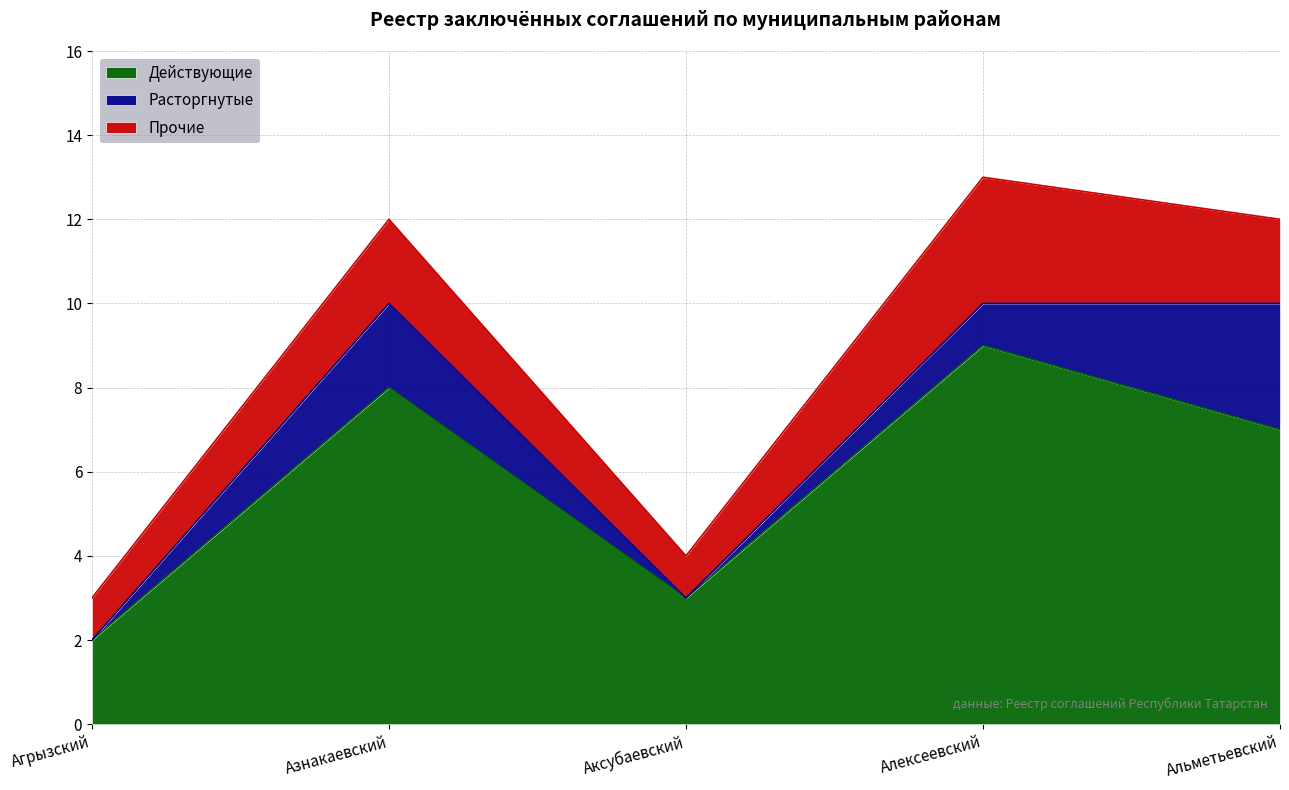

True or false: Прочие has more than 2 points higher than both neighbors.

False